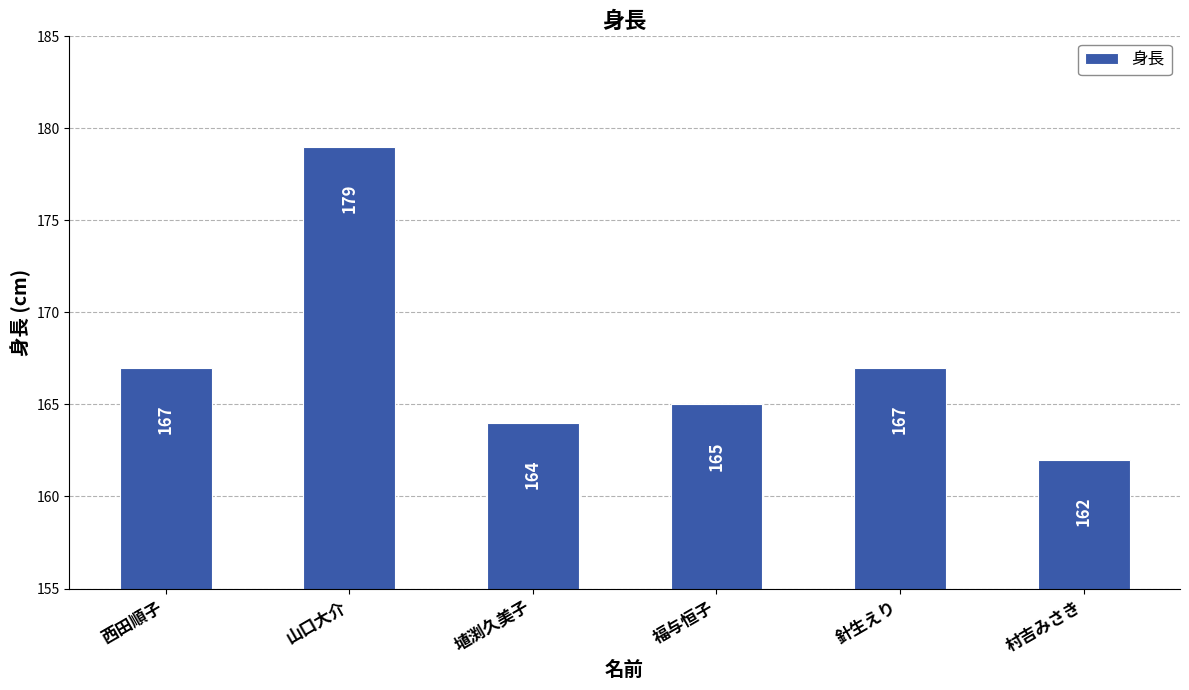

Is it true that the value at 村吉みさき is 162?

True